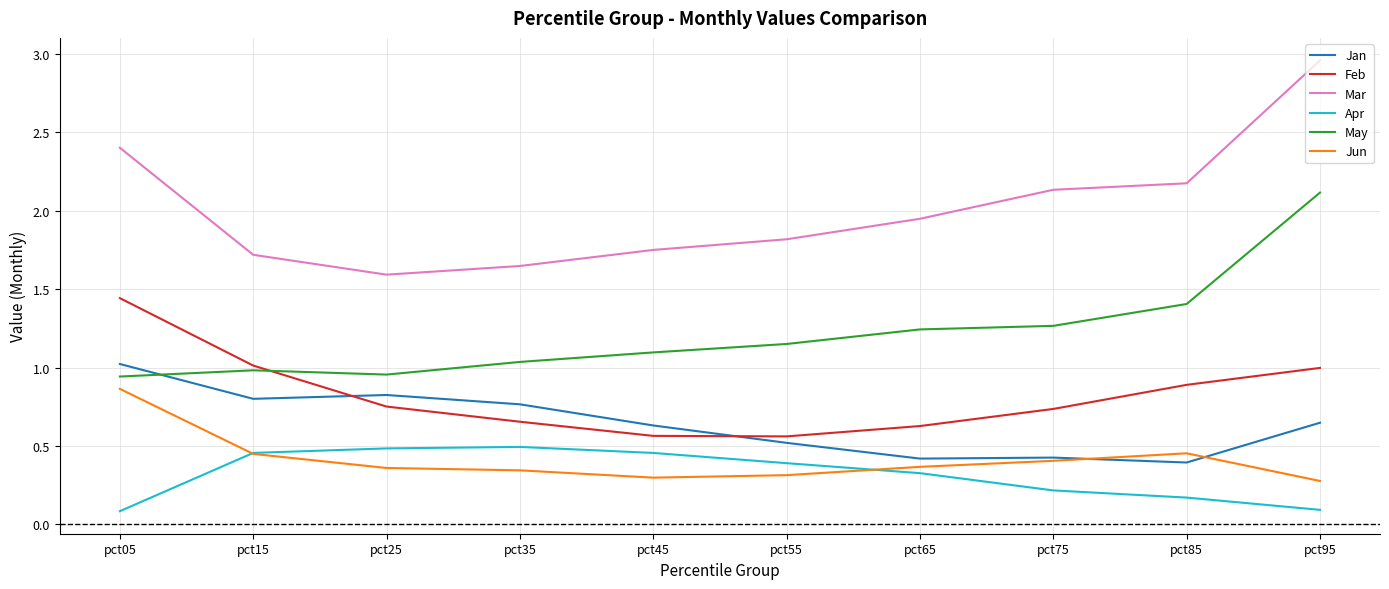

Which category has the highest value across all series?

pct95